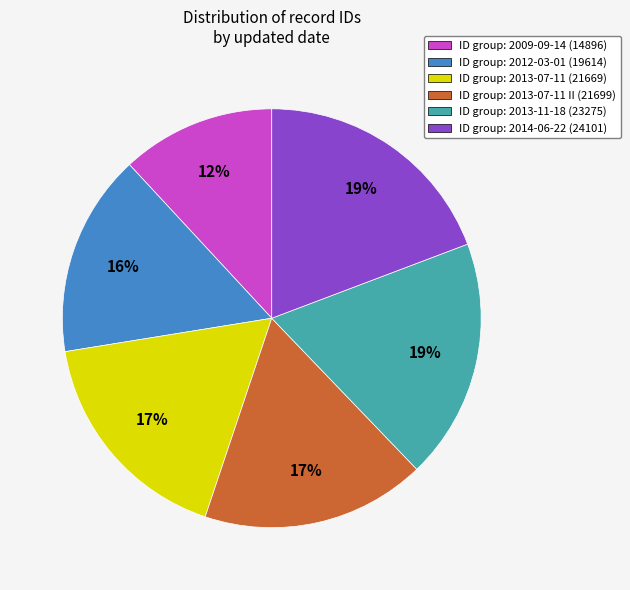

Is the sum of ID group: 2013-07-11 (21669) and ID group: 2014-06-22 (24101) greater than half?

No